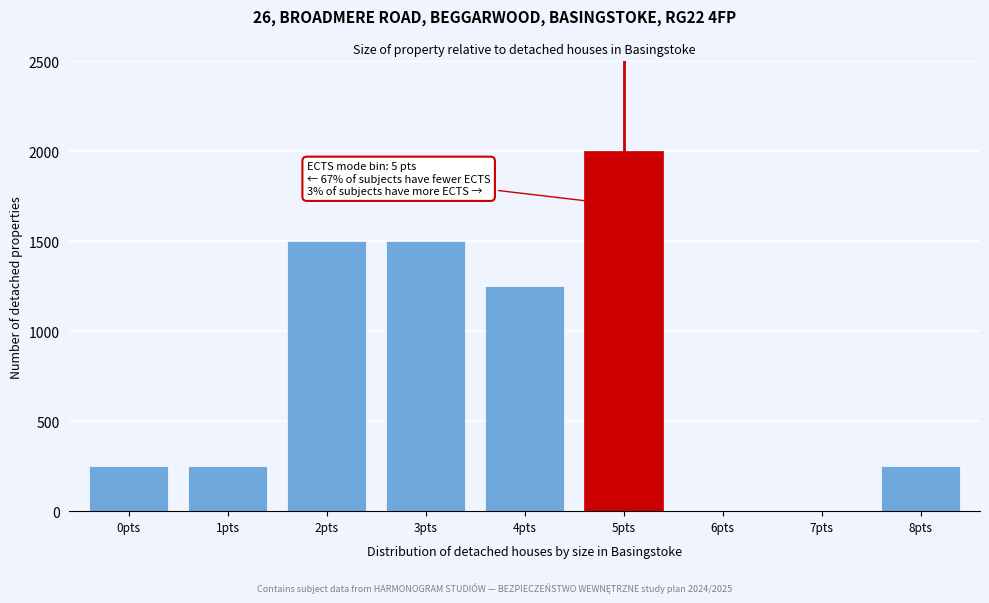

Reading right to left, extract all data points from this chart.

8pts=250	7pts=0	6pts=0	5pts=2000	4pts=1250	3pts=1500	2pts=1500	1pts=250	0pts=250